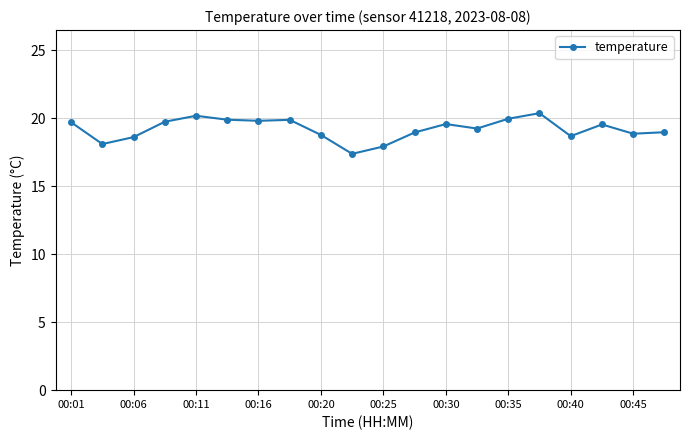

What is the greatest value displayed?

20.4